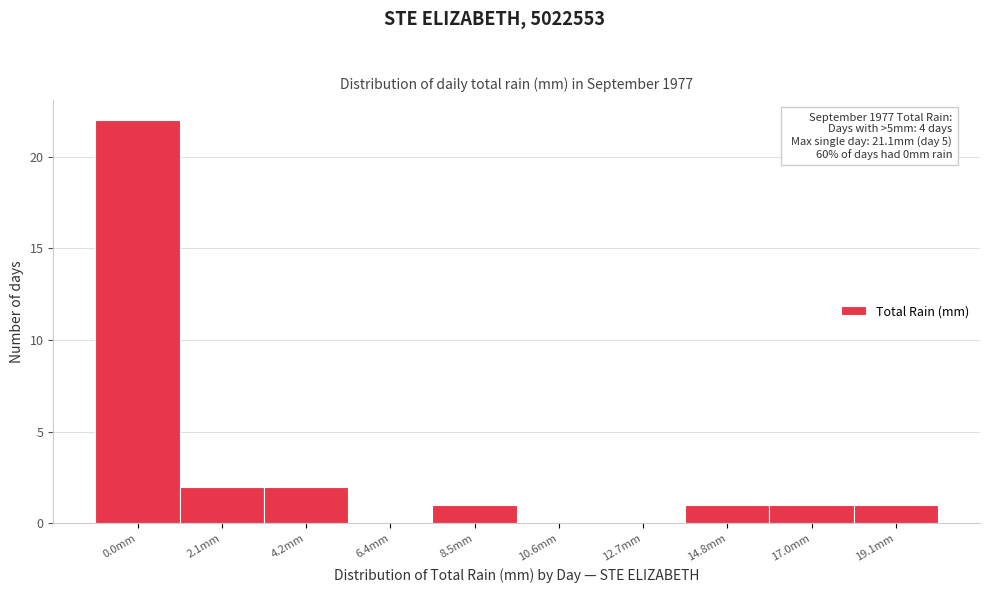

Reading left to right, transcribe all the data shown in this chart.

0.0mm=22	2.1mm=2	4.2mm=2	6.4mm=0	8.5mm=1	10.6mm=0	12.7mm=0	14.8mm=1	17.0mm=1	19.1mm=1